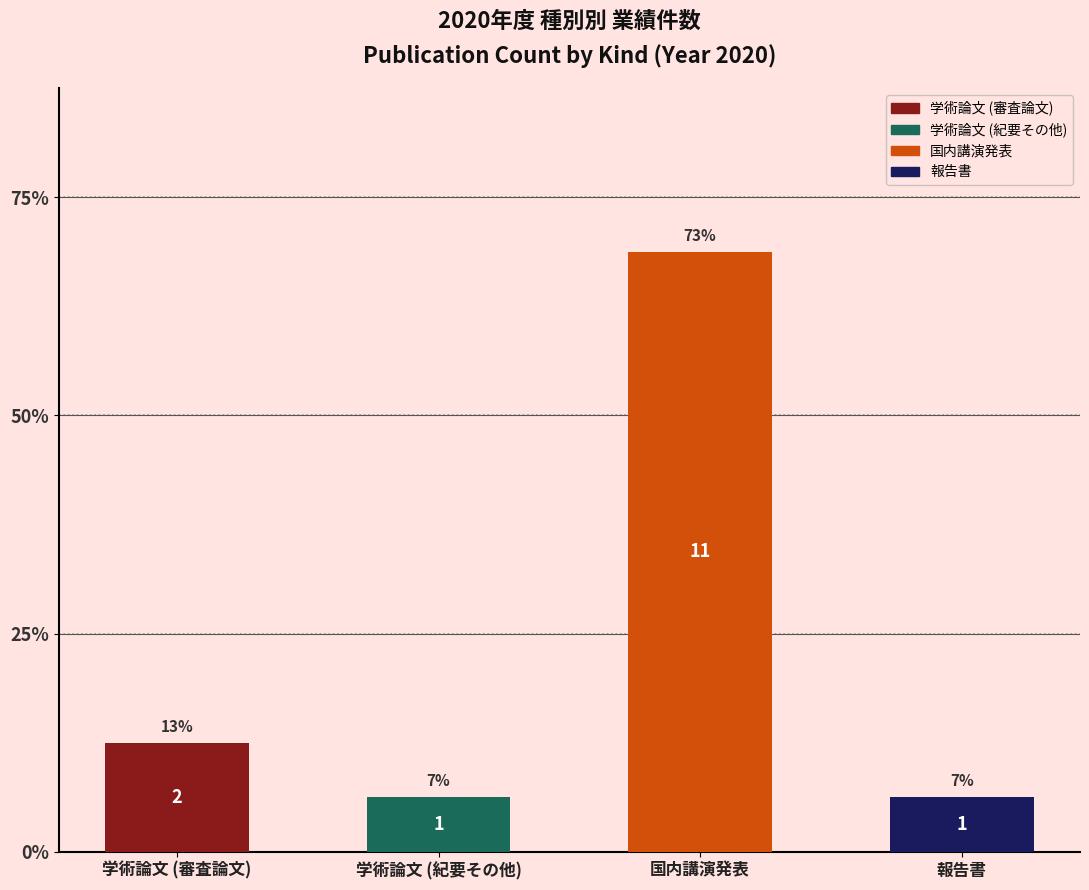

True or false: 学術論文 (審査論文) has a value of 2 at 学術論文
(審査論文).

True